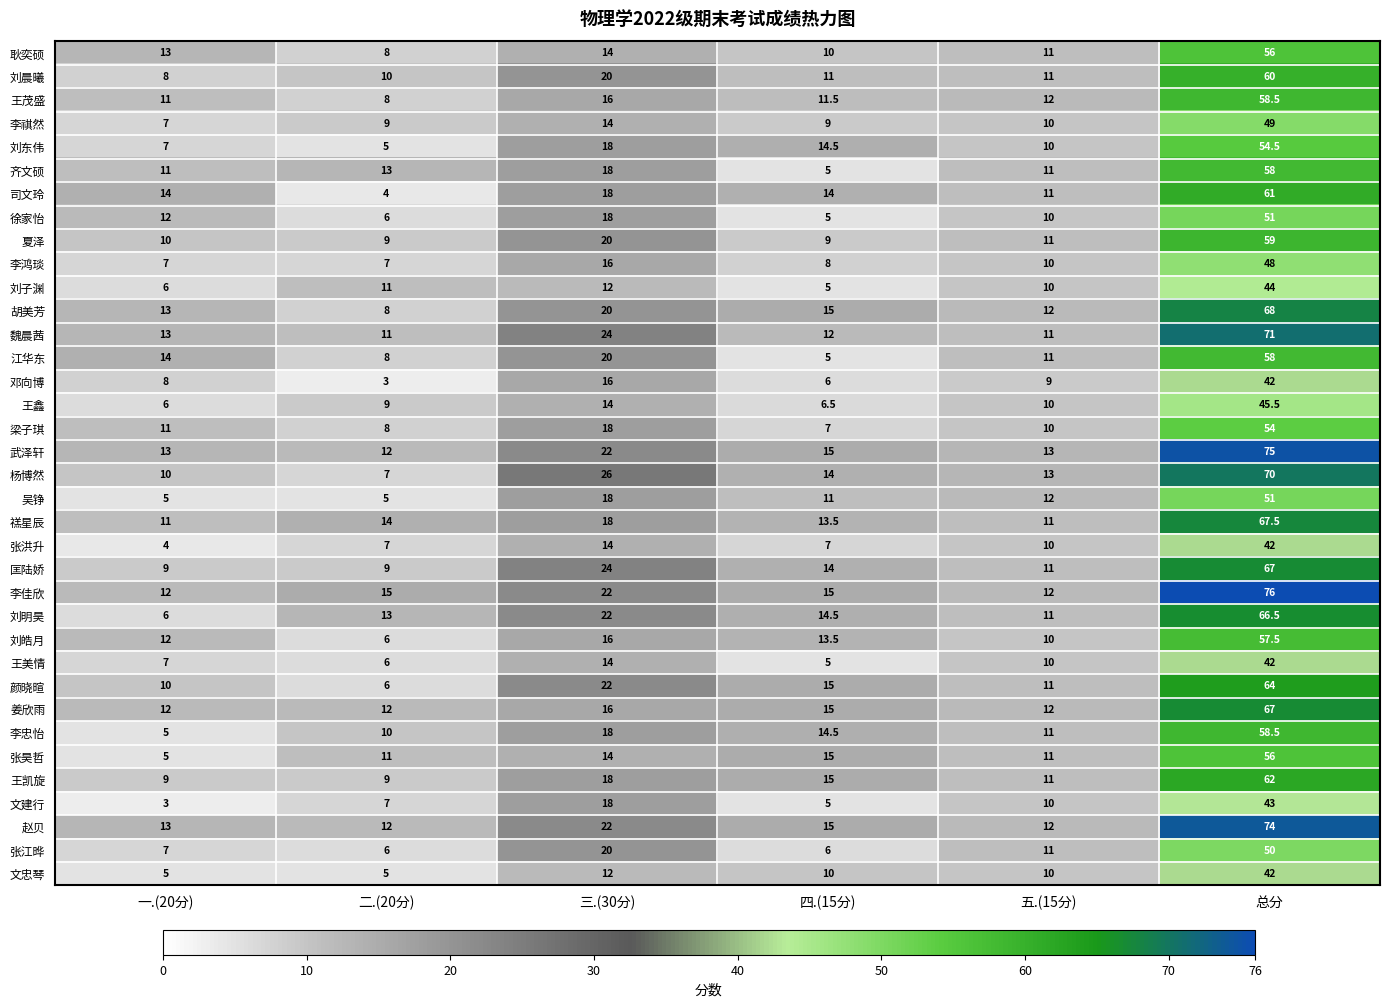

What is the sum of all 梁子琪 values?

108.0